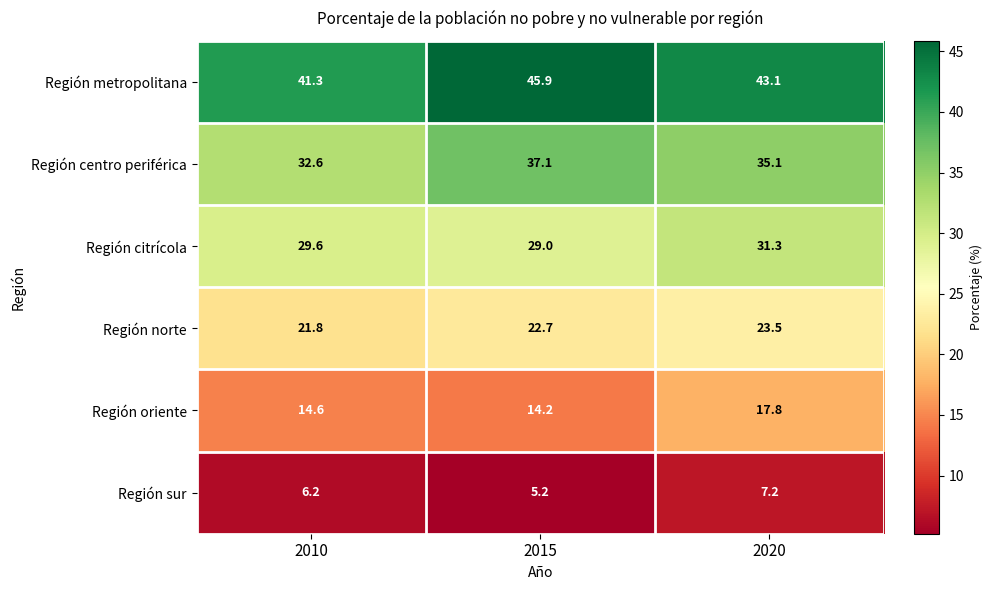

Which series has the widest spread of values?

Región metropolitana